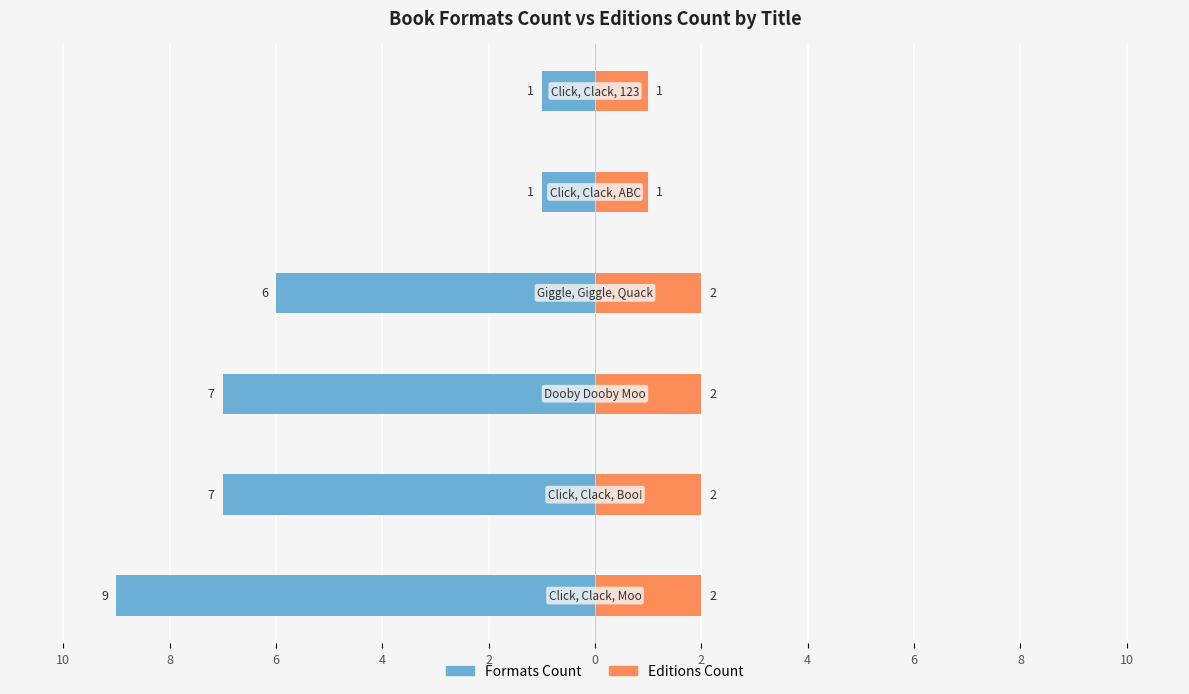

Does the chart contain any negative values?

Yes